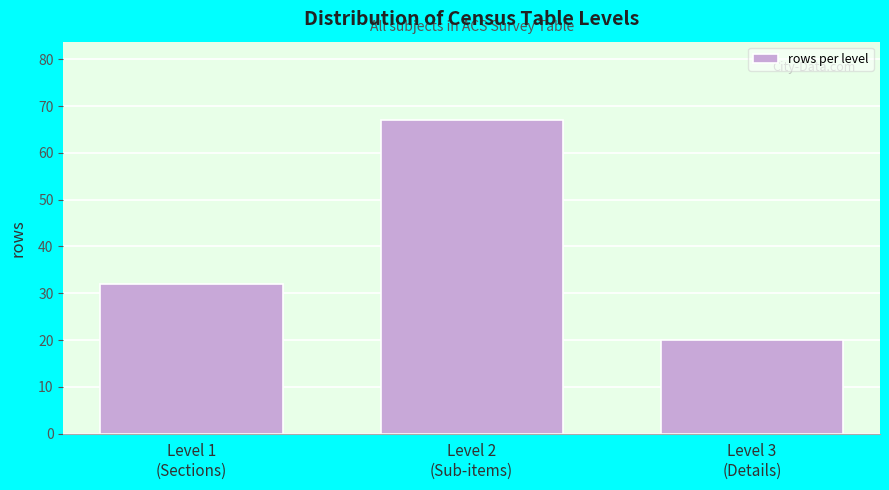

Reading left to right, transcribe all the data shown in this chart.

32	67	20